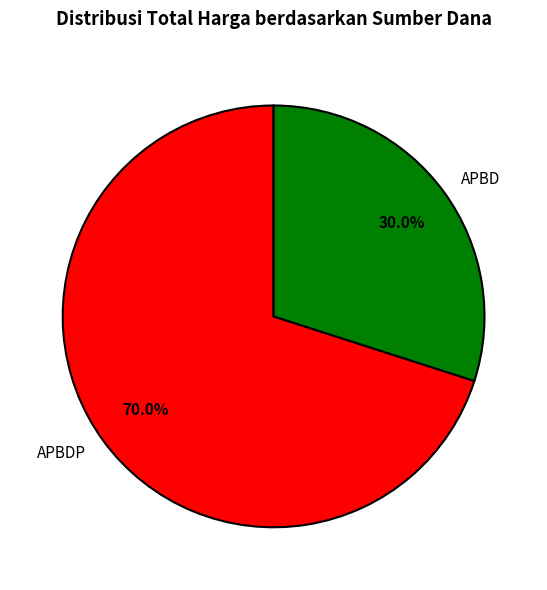

What is the smallest slice in the pie chart?

APBD